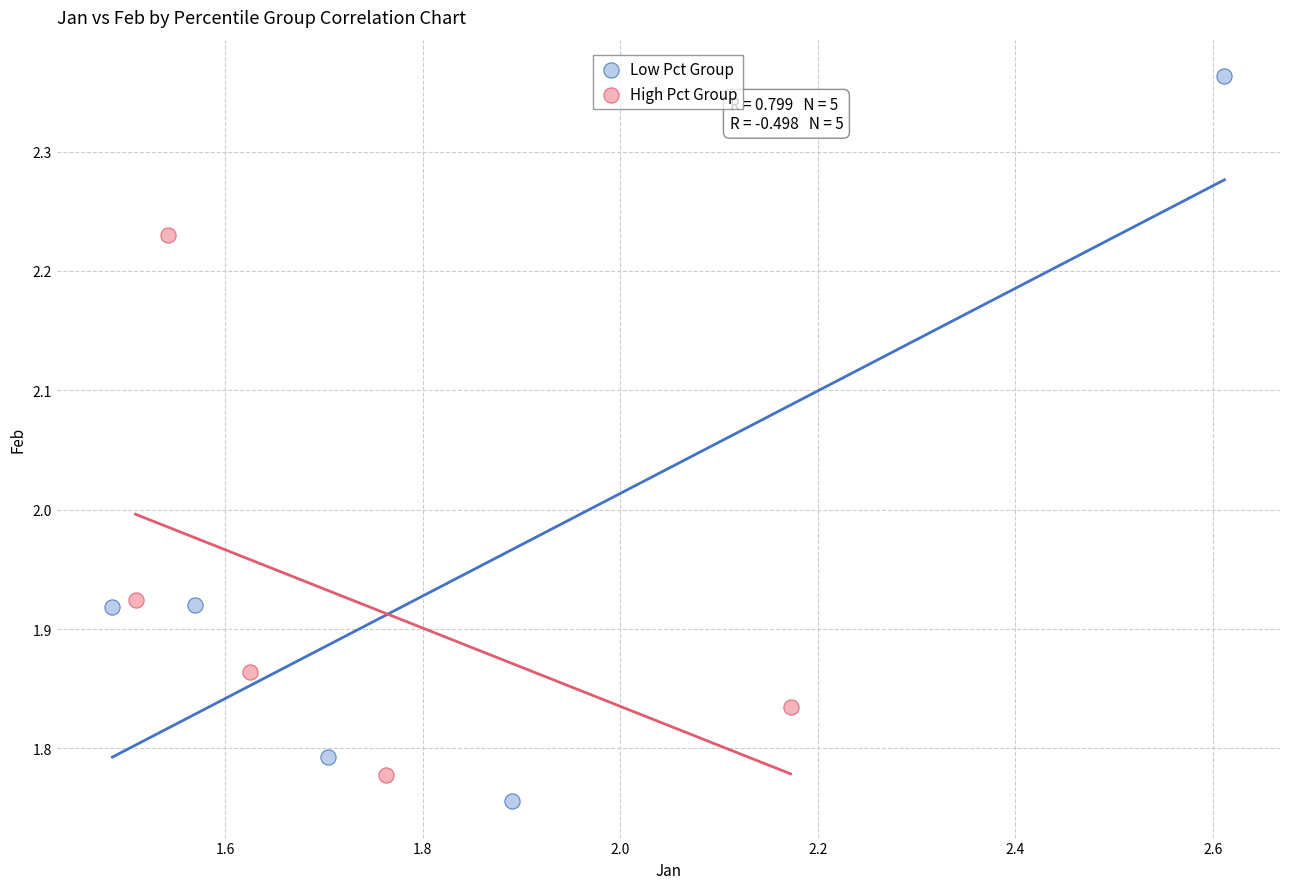

Which series has the widest spread of Y values?

Low Pct Group